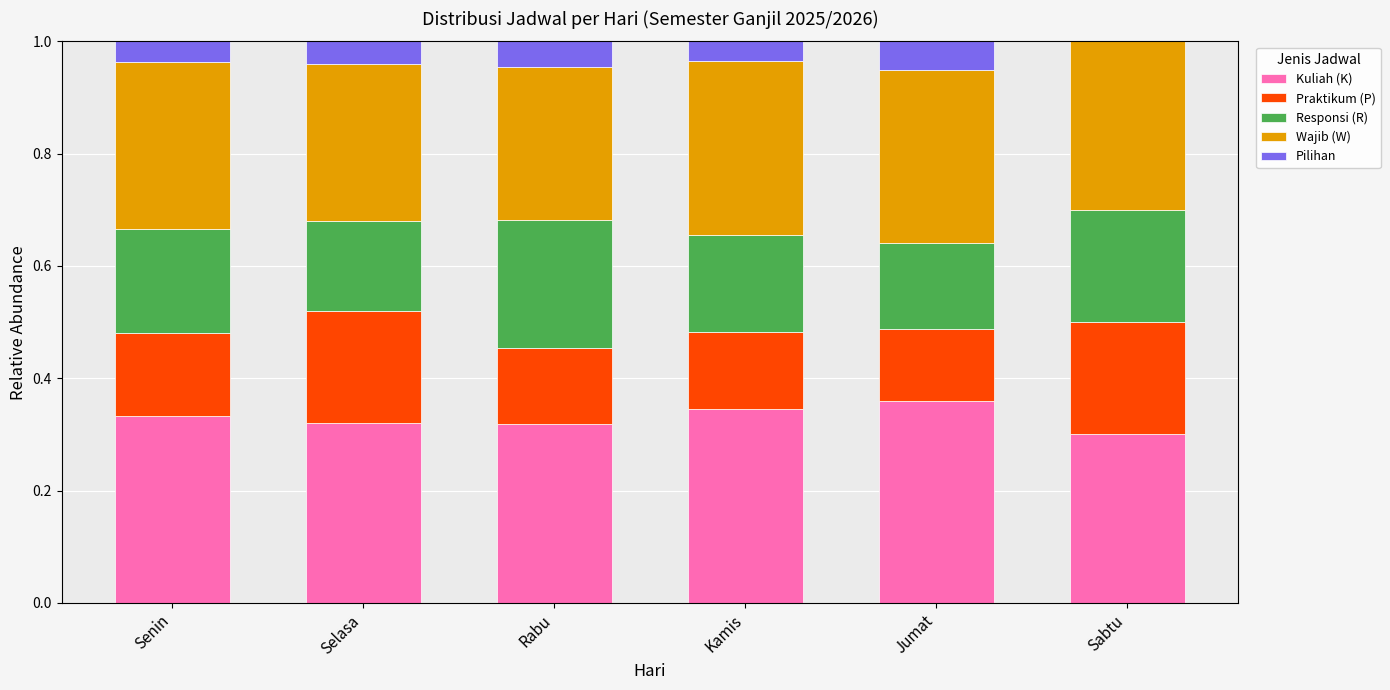

Are the bars grouped side by side (vs. stacked)?

No